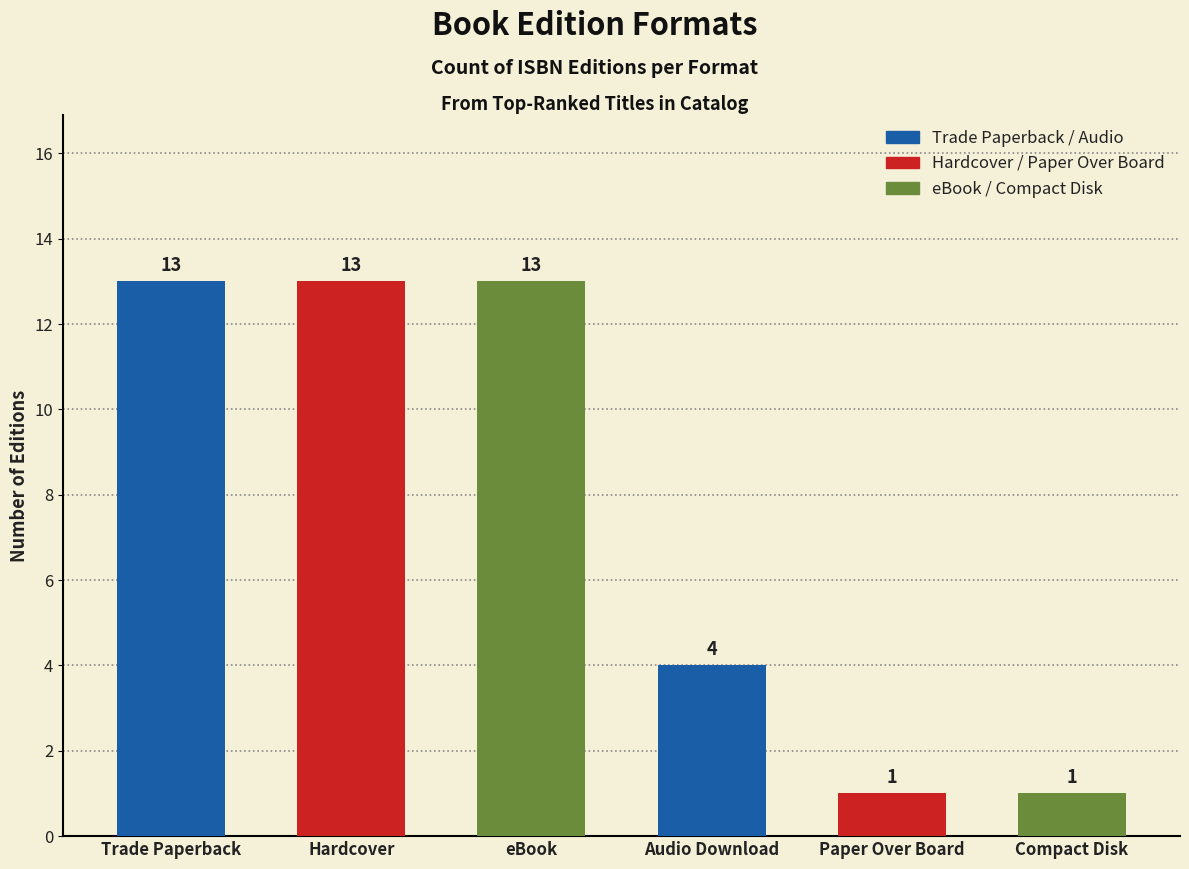

The value at Compact Disk is 1. True or false?

True